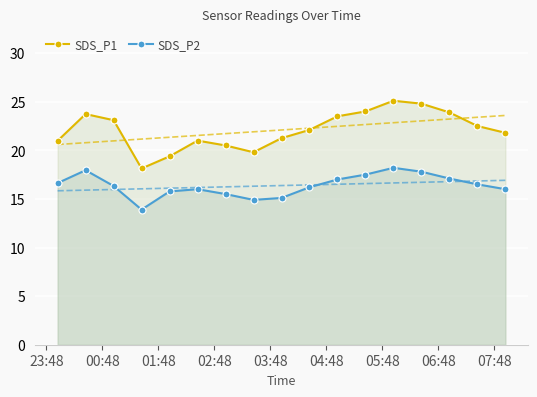

True or false: SDS_P1 and SDS_P2 intersect in this chart.

False